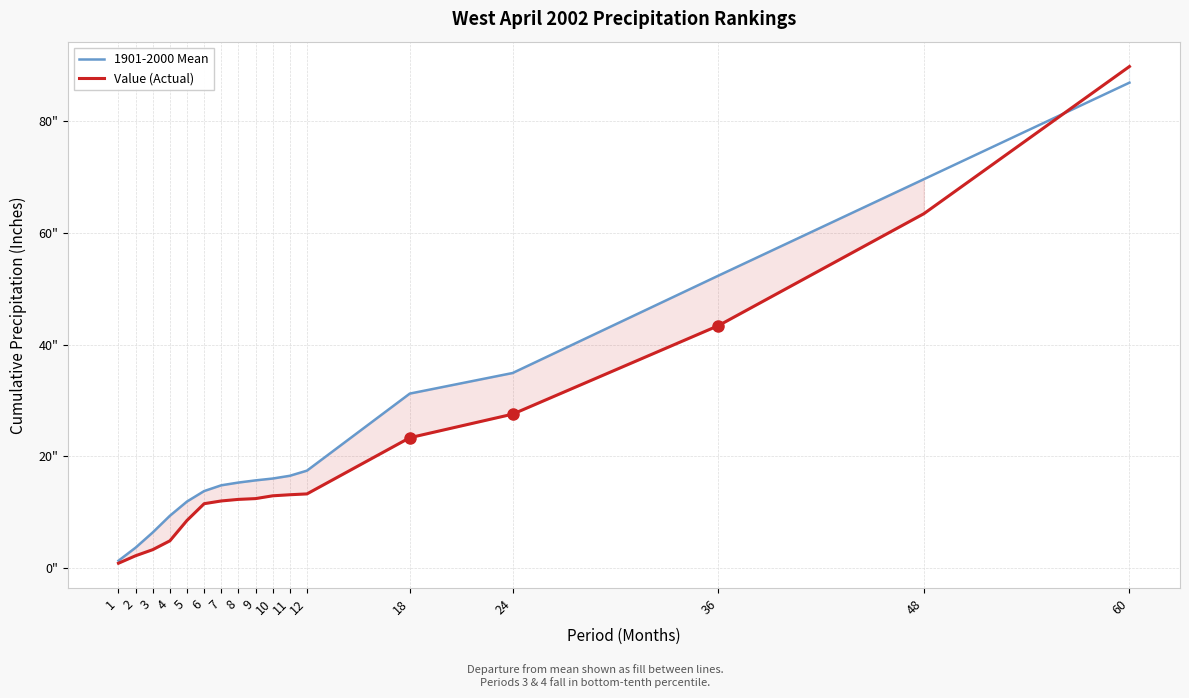

What is the sum of the Value (Actual) values at 5 and 8?

20.8